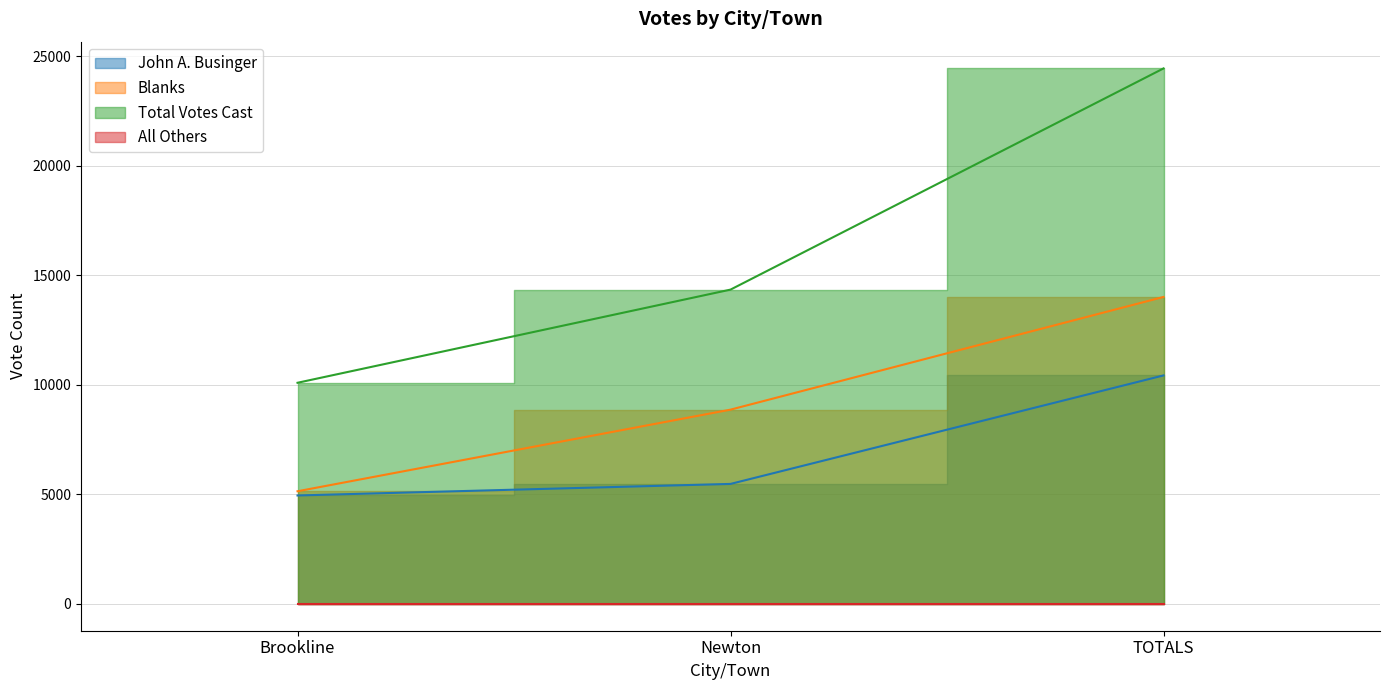

What is the label of the 1st point from the right?

TOTALS